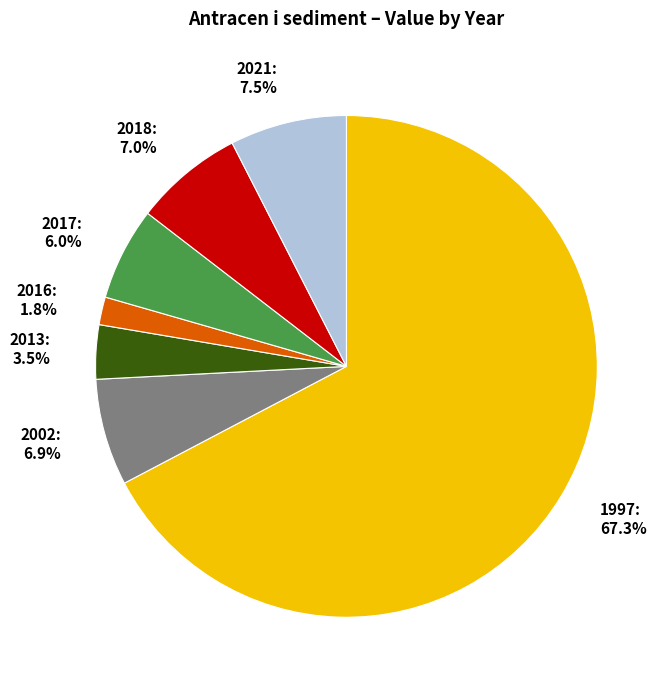

To the nearest percent, what is the difference between the largest and smallest slice percentages?

66%